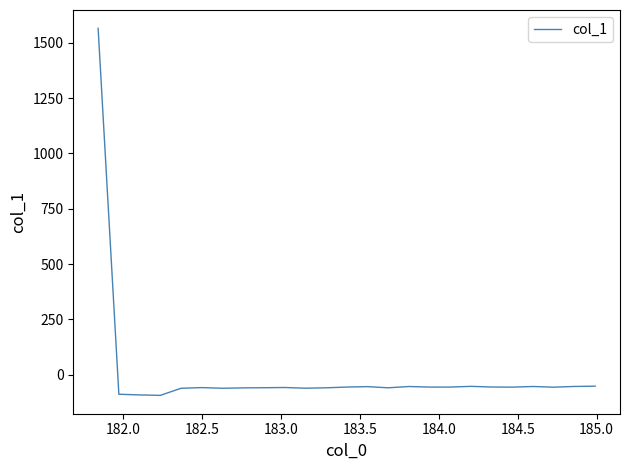

What is the smallest value displayed?

-93.9